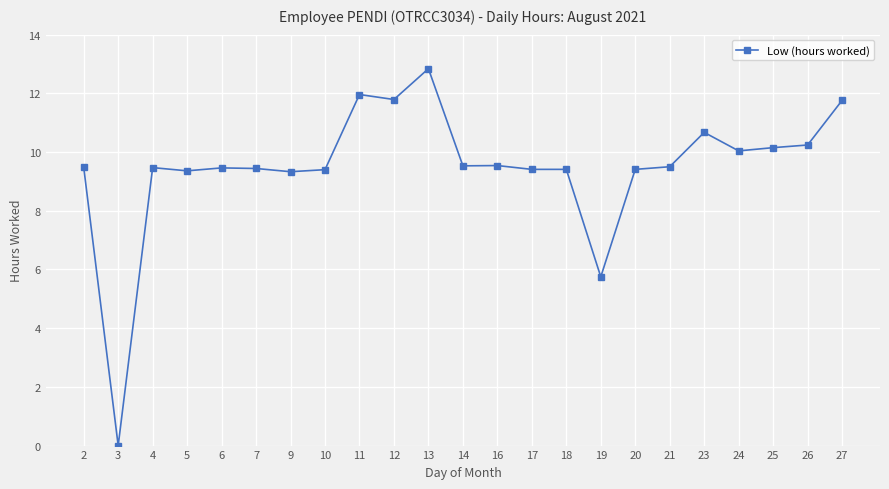

How many lines are shown in the chart?

1